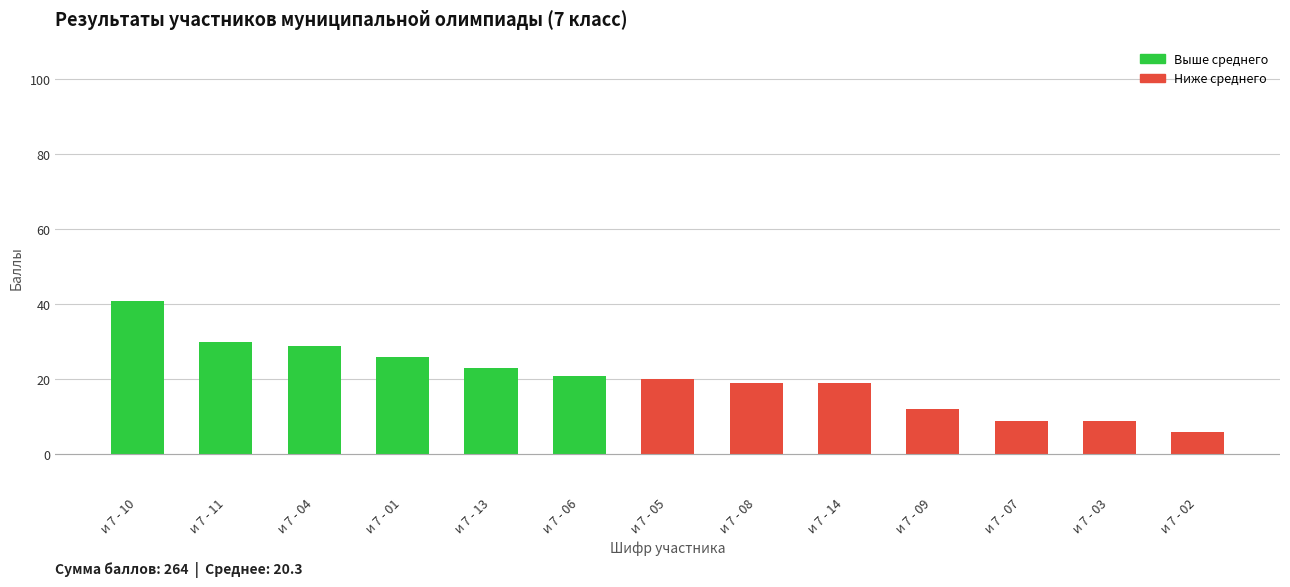

Where is the data nearest to the value 23?

и 7 - 13